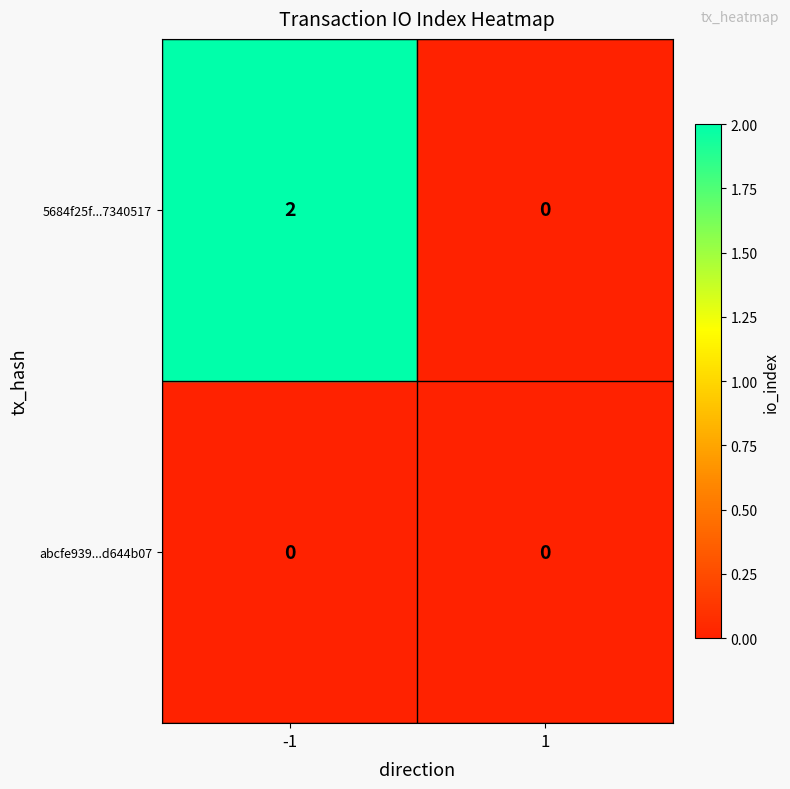

At which category is the sum across all series the highest?

-1